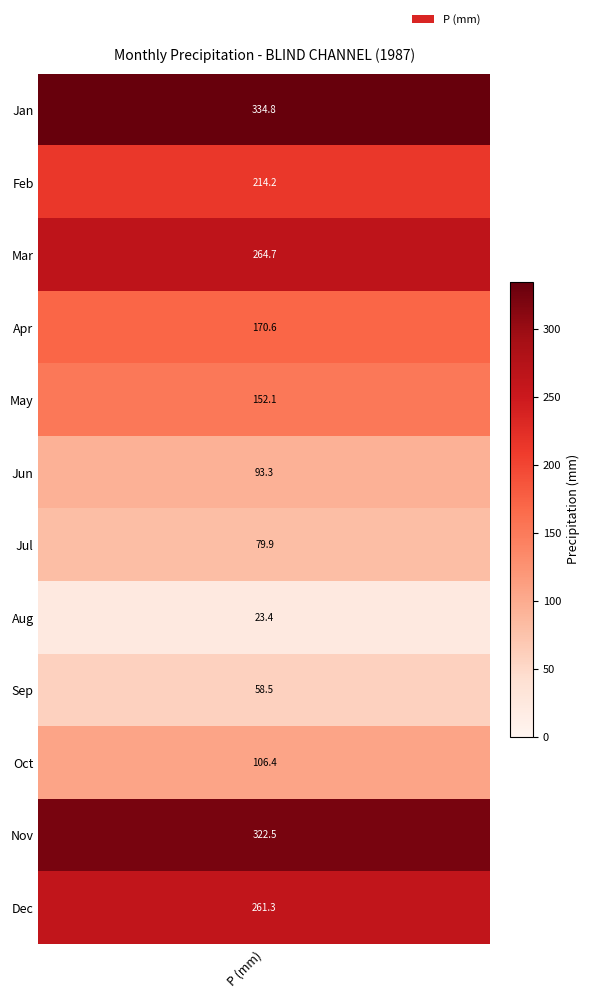

What is the difference between the values at 4 and 3?

18.5